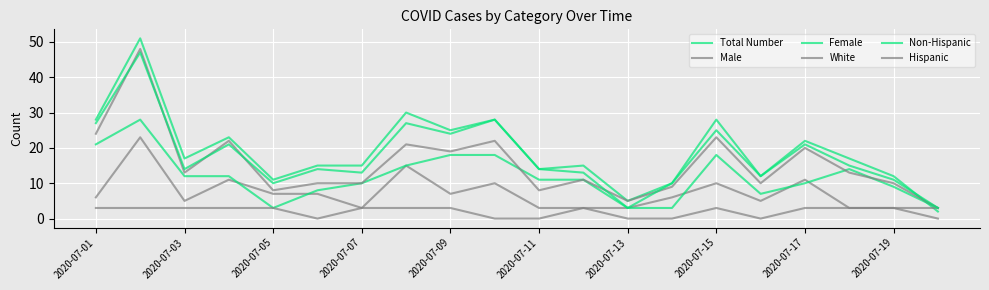

Is this an area chart (filled region under the line)?

No